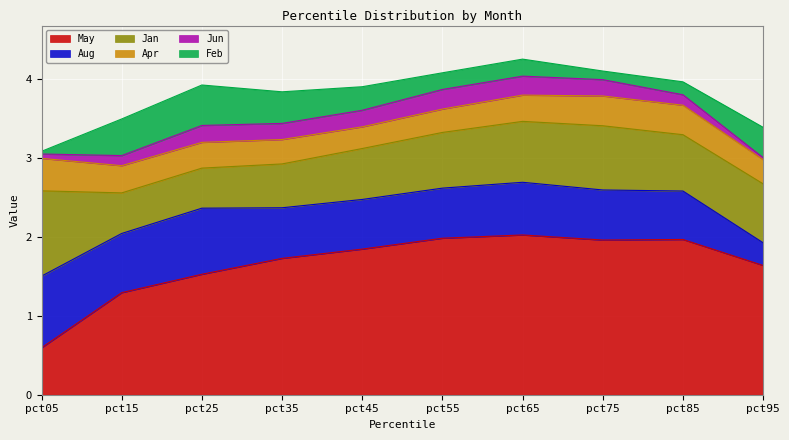

Does the chart display data point markers on the line(s)?

No